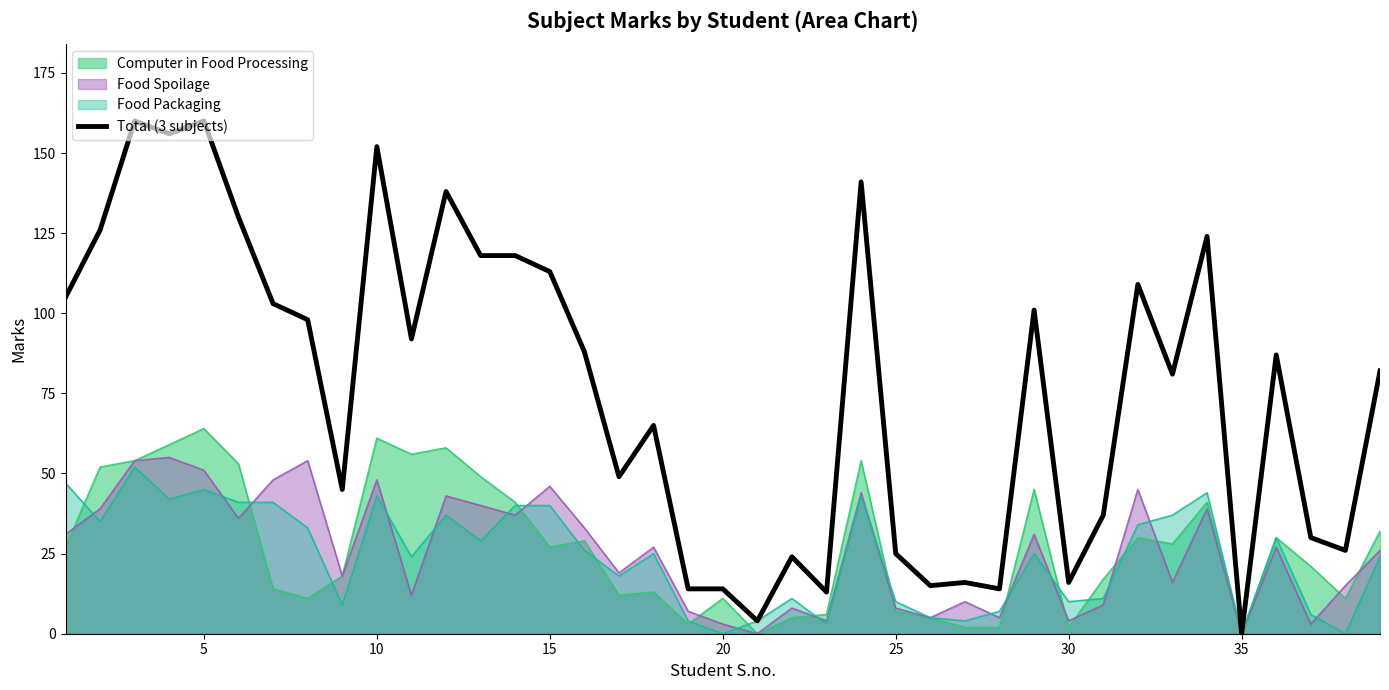

How many positive values are there?

38